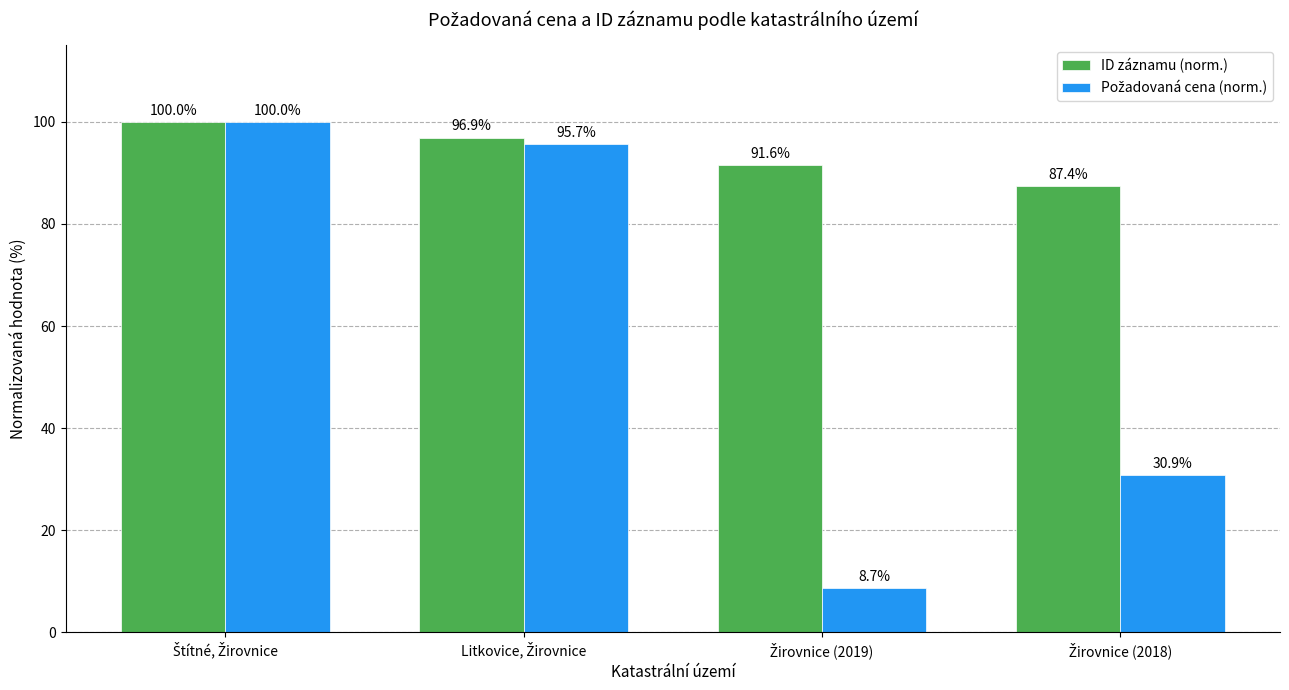

What is the difference between the second highest and second lowest values in the ID záznamu (norm.) series?

5.3